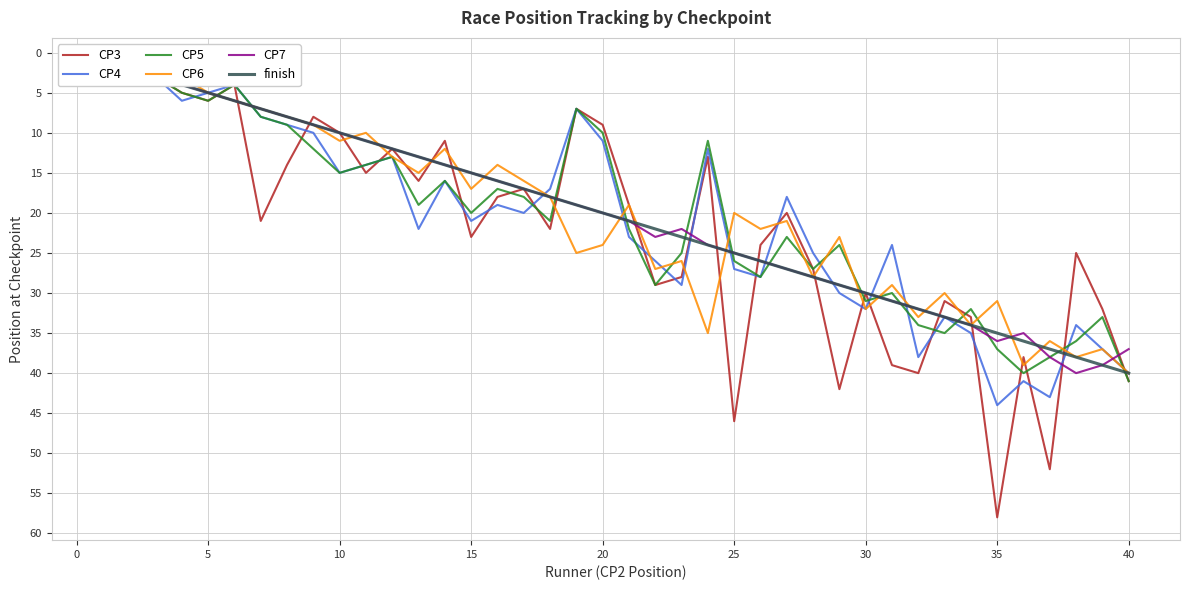

What are all the series names shown in the legend?

CP3, CP4, CP5, CP6, CP7, finish